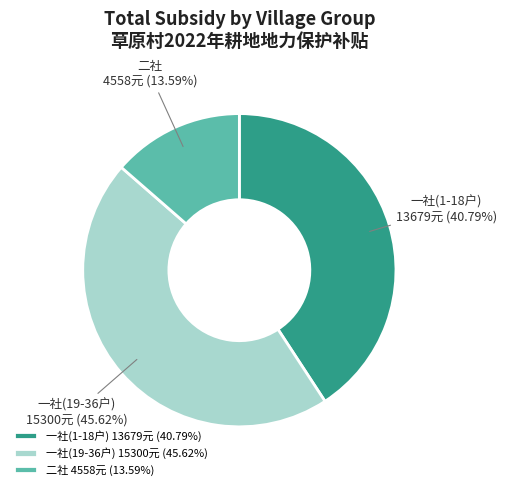

Combined, do 一社(19-36户) 15300元 (45.62%) and 二社 4558元 (13.59%) account for over 50%?

Yes